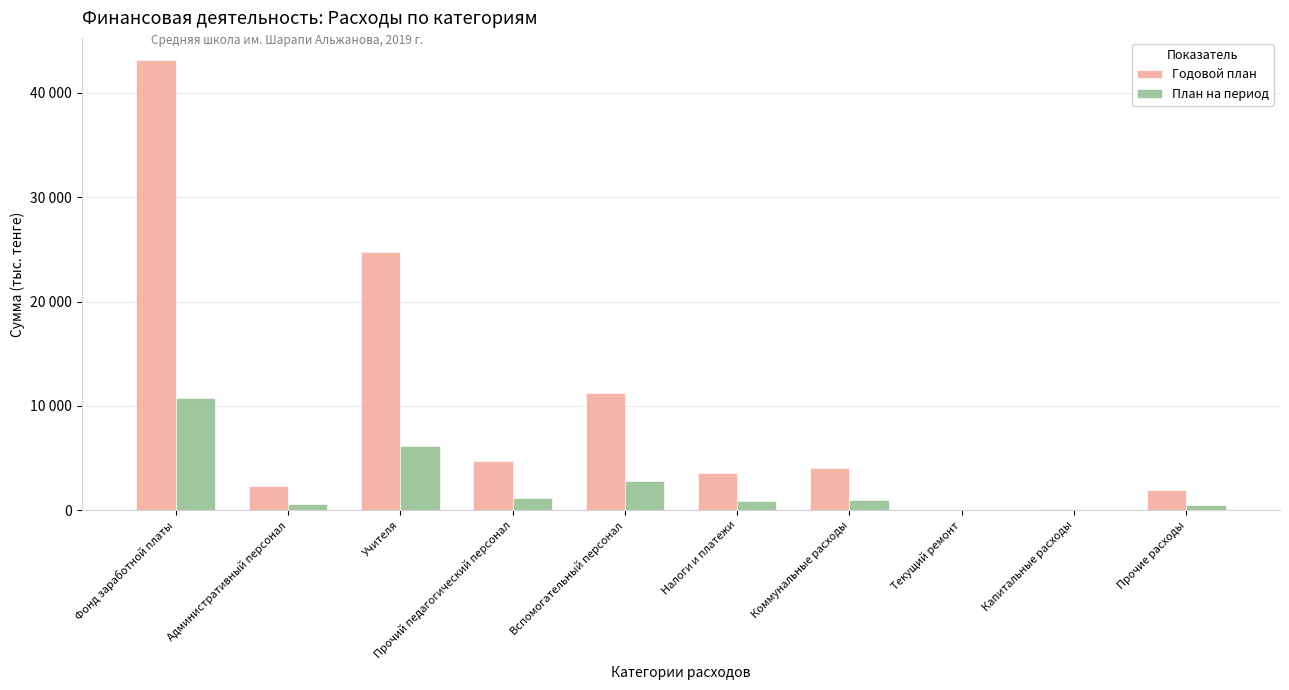

The План на период series shows 1004.8 at Коммунальные расходы. True or false?

True